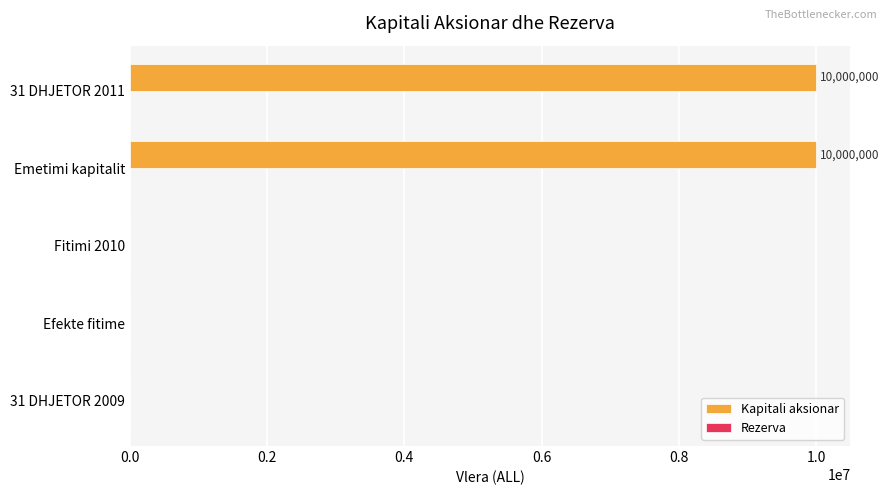

Between 31 DHJETOR 2009 and 31 DHJETOR 2011, which is larger?

31 DHJETOR 2011